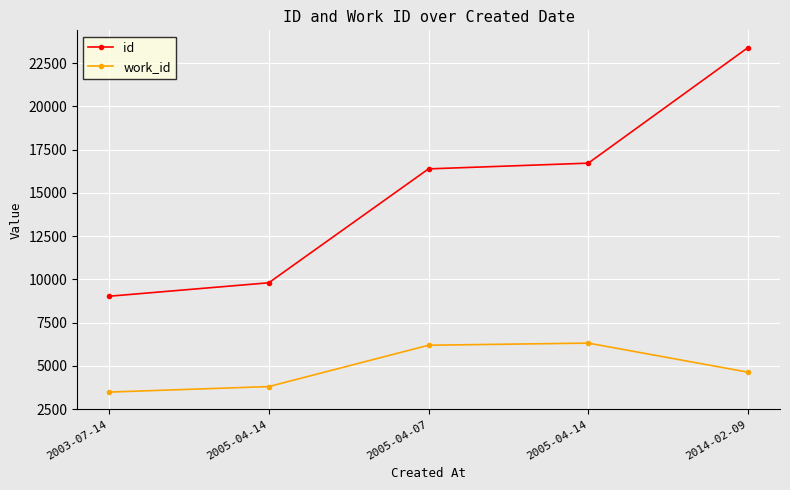

List the labels in order of id value, largest first.

2014-02-09, 2005-04-14, 2005-04-07, 2005-04-14, 2003-07-14